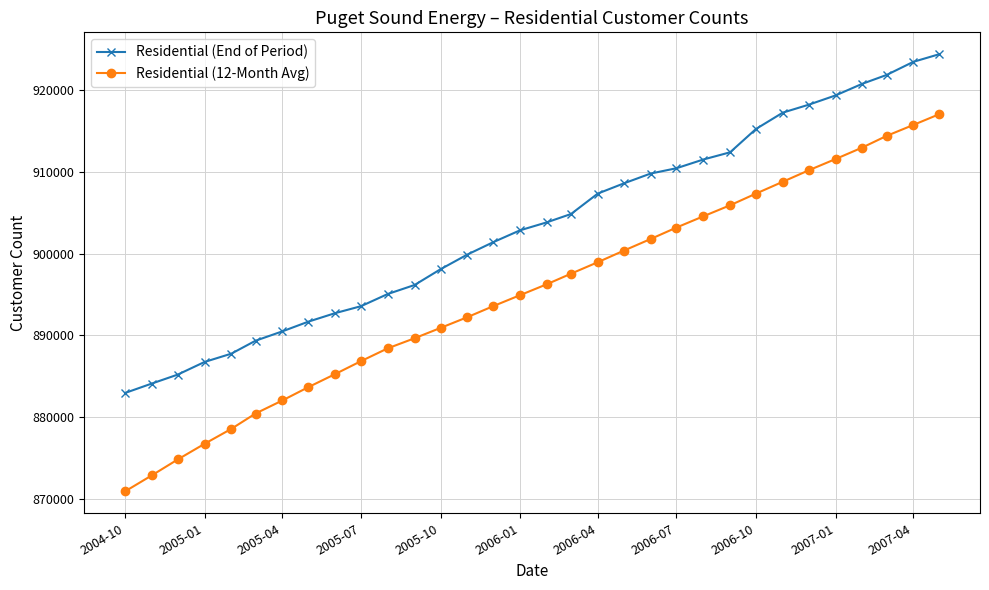

What is the value of the Residential (12-Month Avg) point at the 1st from the left?

870962